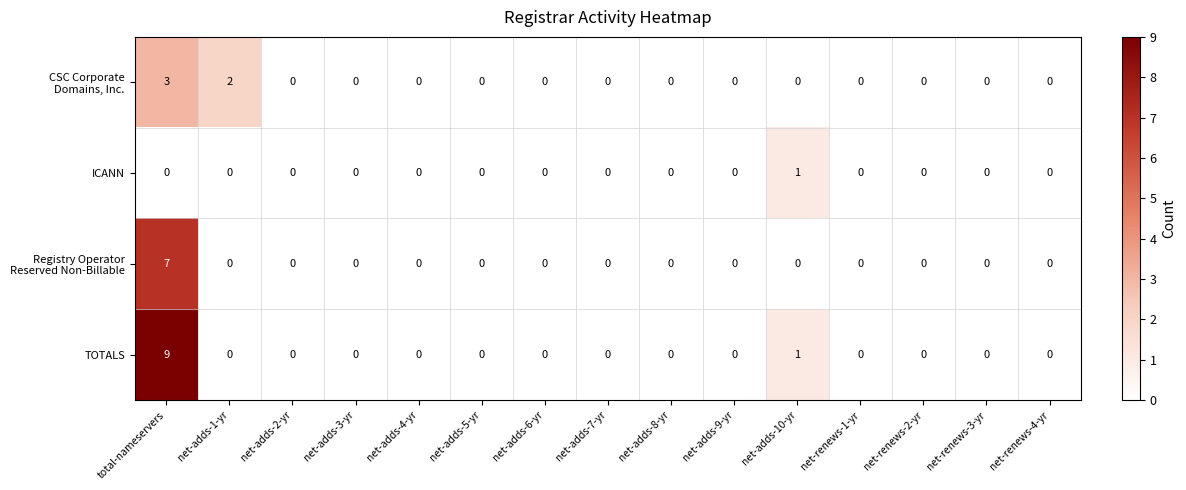

How many distinct data groups are displayed?

4